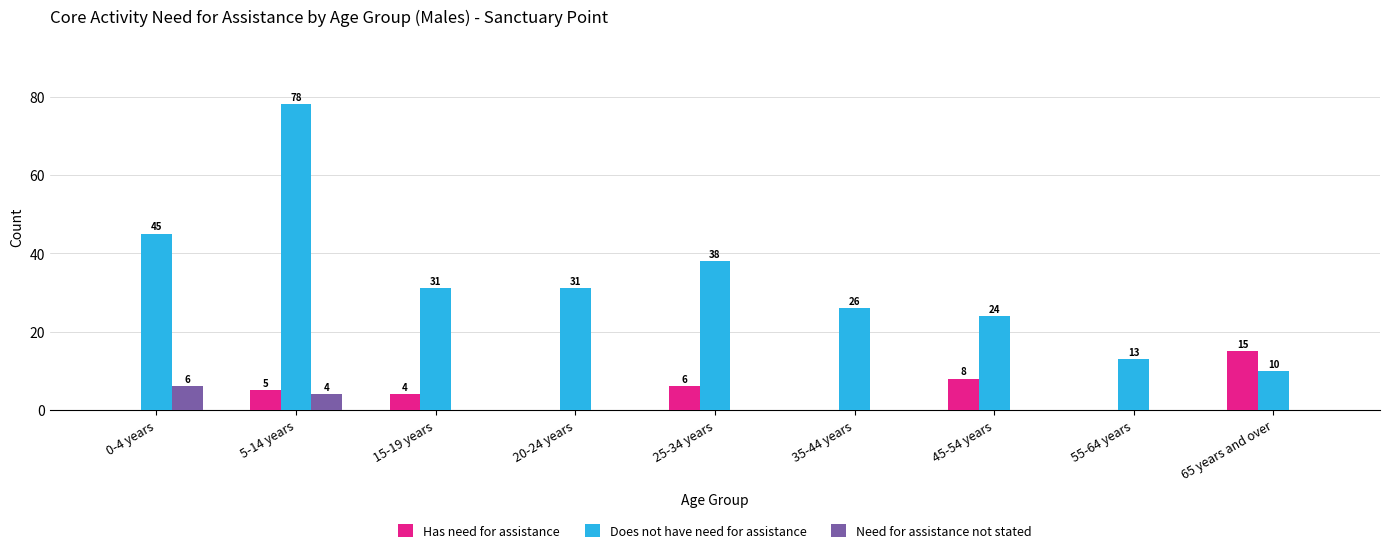

At which label does Has need for assistance first exceed 4?

5-14 years